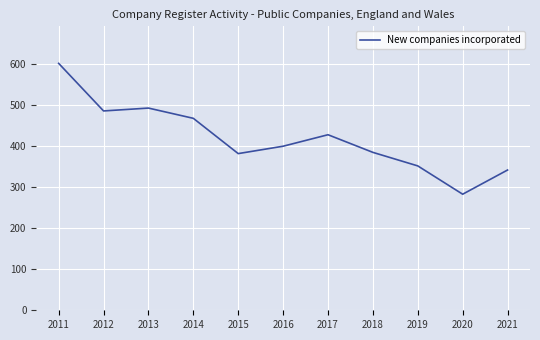

What is the greatest value displayed?

602